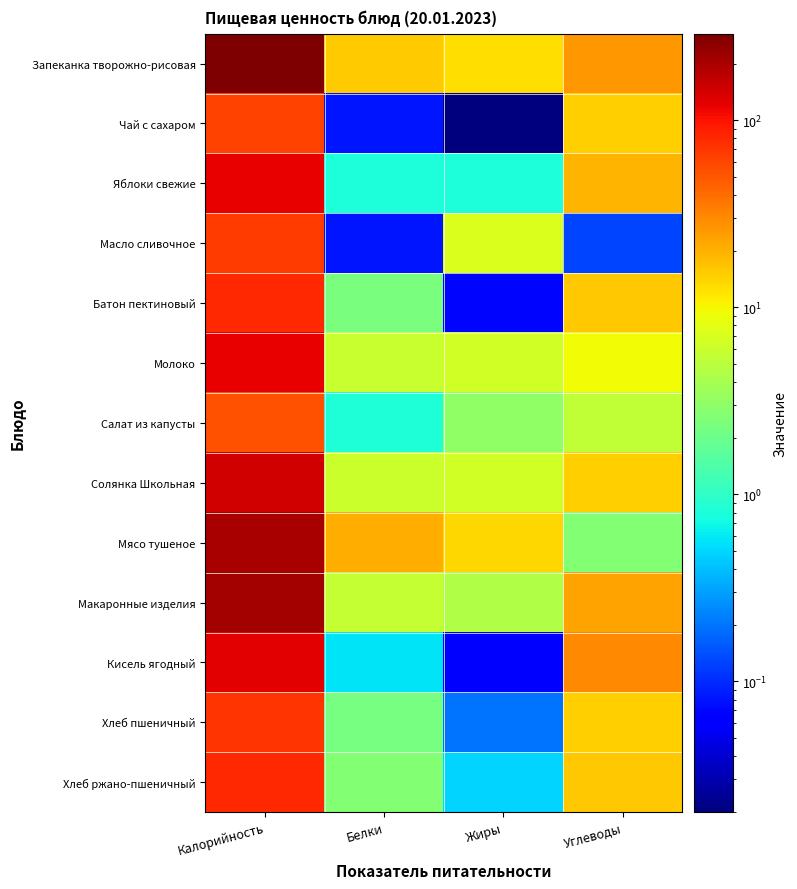

Which series has the largest total across all categories?

Запеканка творожно-рисовая